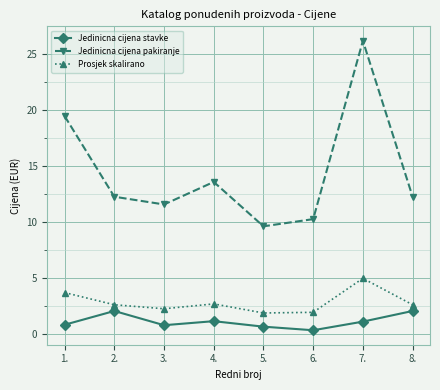

Between 2. and 3., which series saw the biggest shift?

Jedinicna cijena stavke